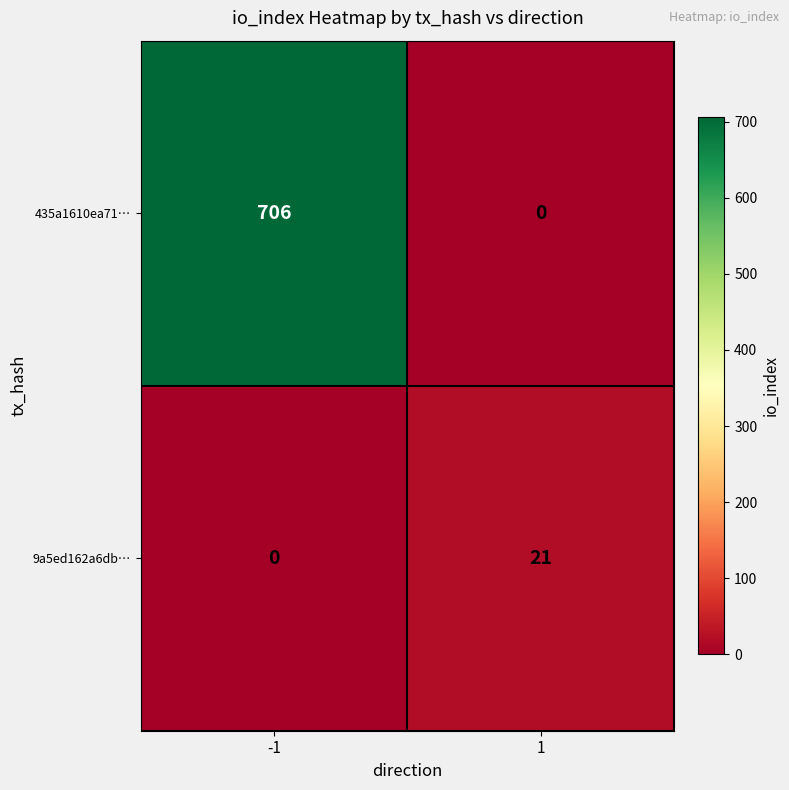

What value does the 435a1610ea71… series have at -1, to the nearest 100?

700